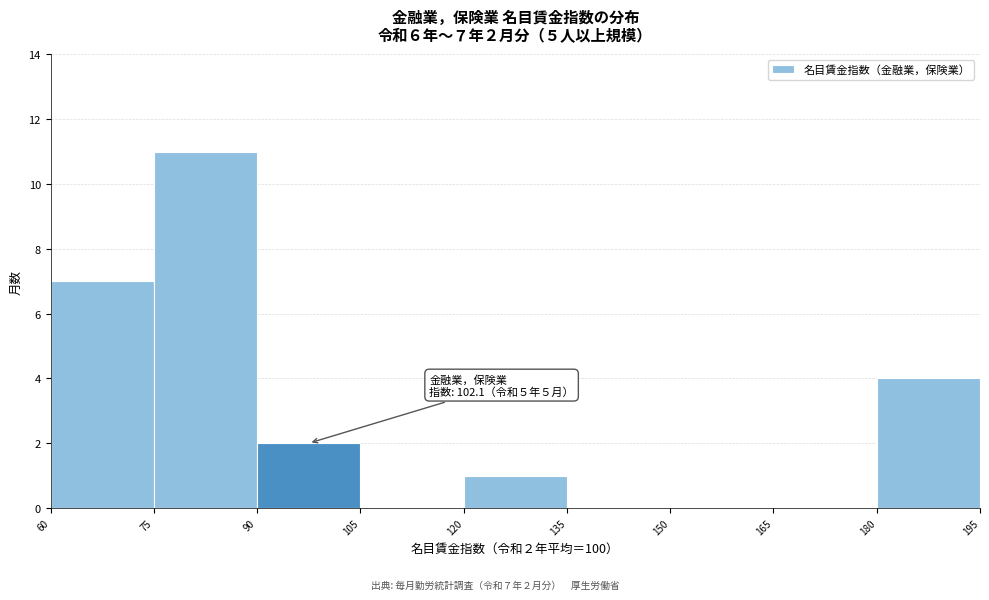

Which range on the x-axis has the tallest bar?

75 to 90